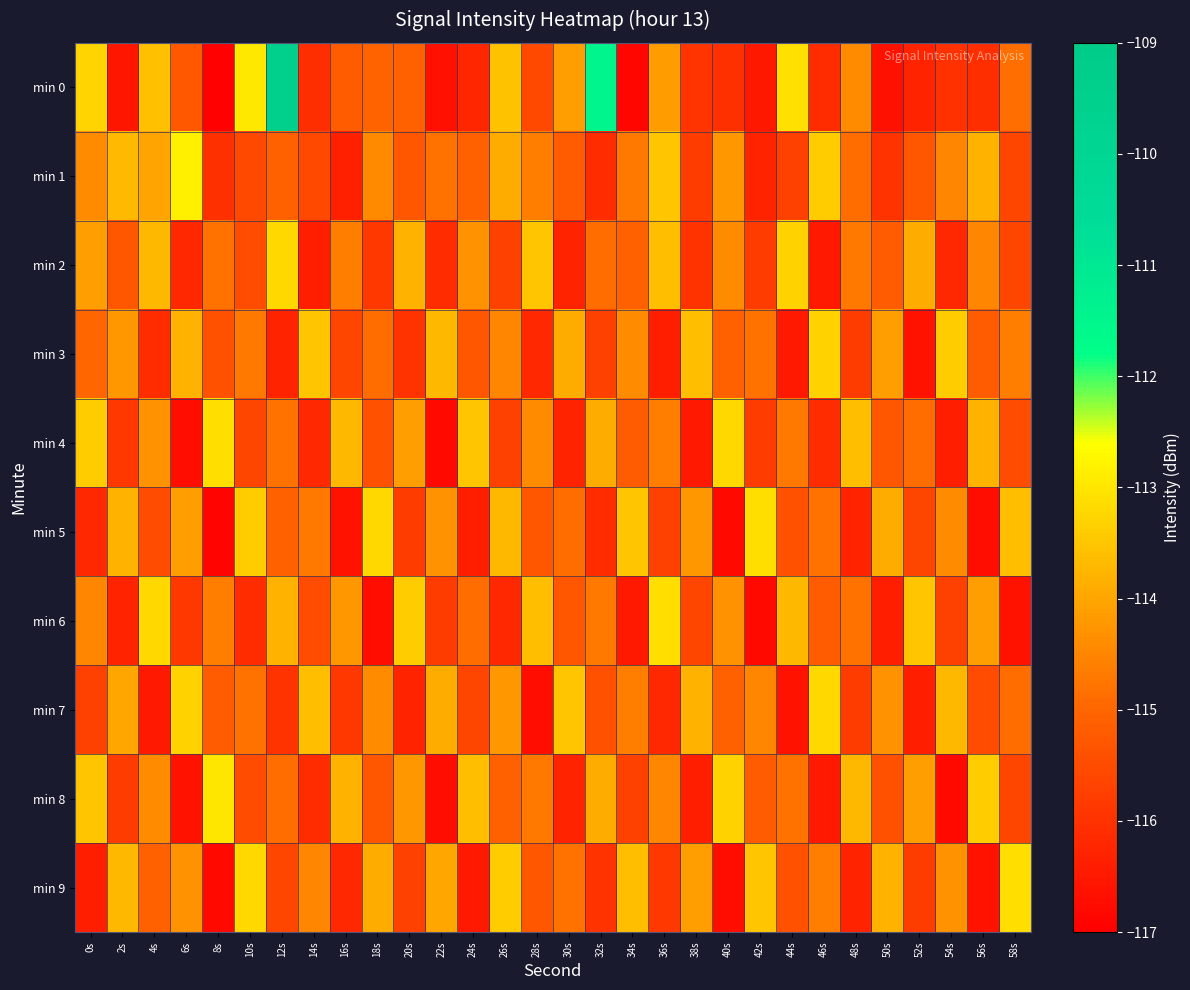

At how many categories does at least one series exceed -112?

2